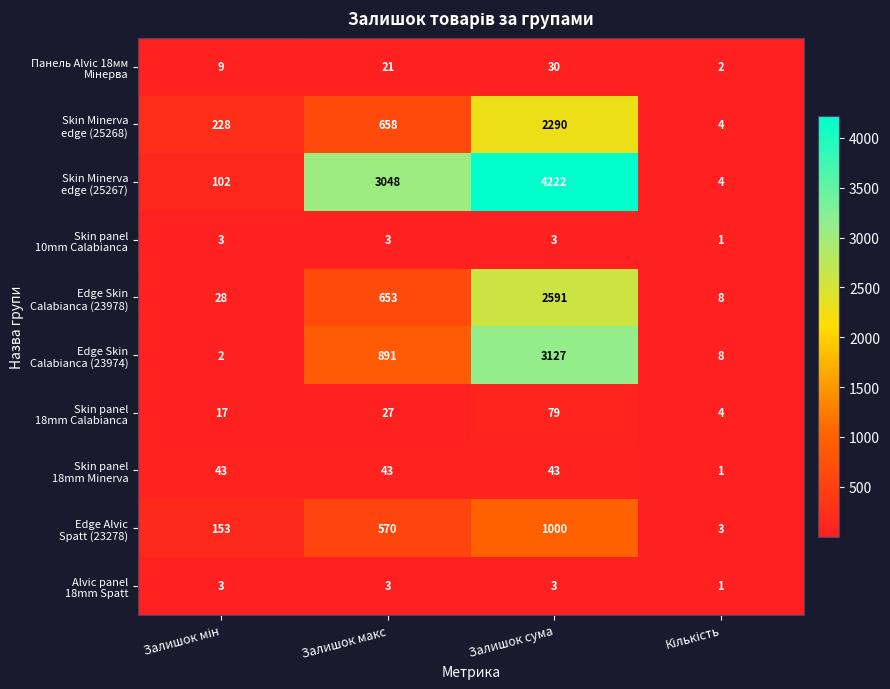

What is the spread (max minus min) of values at Залишок сума?

4219